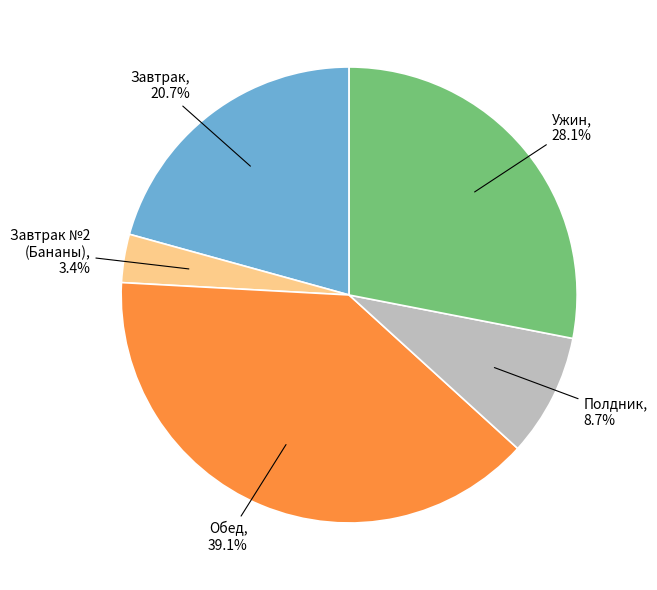

Rank the categories by value from lowest to highest.

Завтрак №2 (Бананы), Полдник, Завтрак, Ужин, Обед